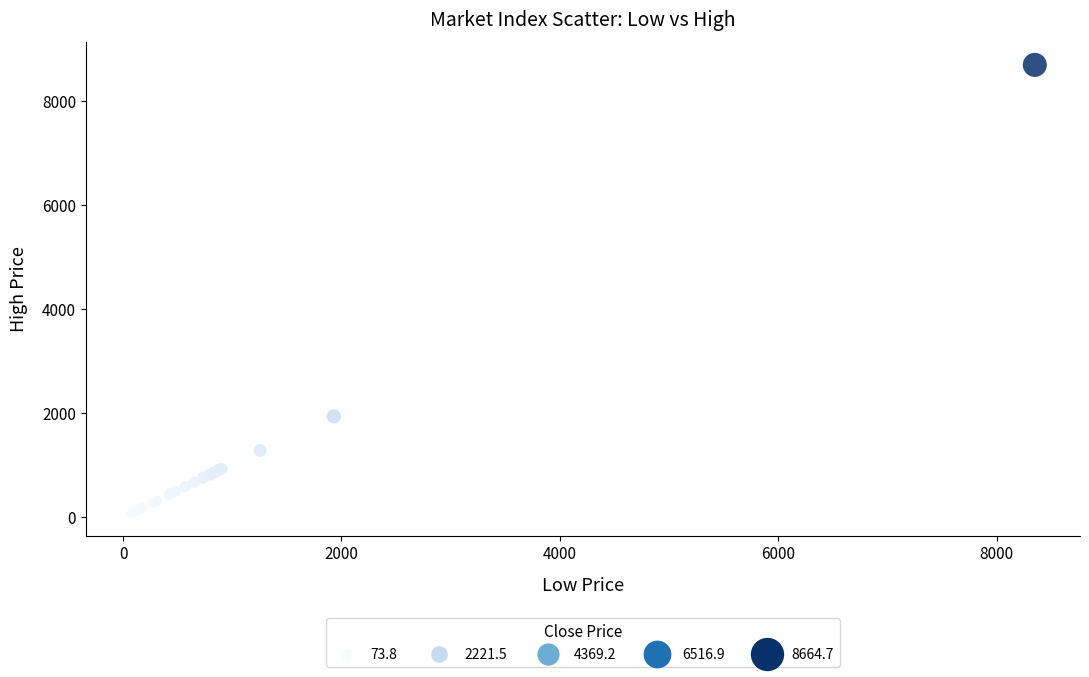

What Y value in the scatter plot is closest to 4387?

1940.6